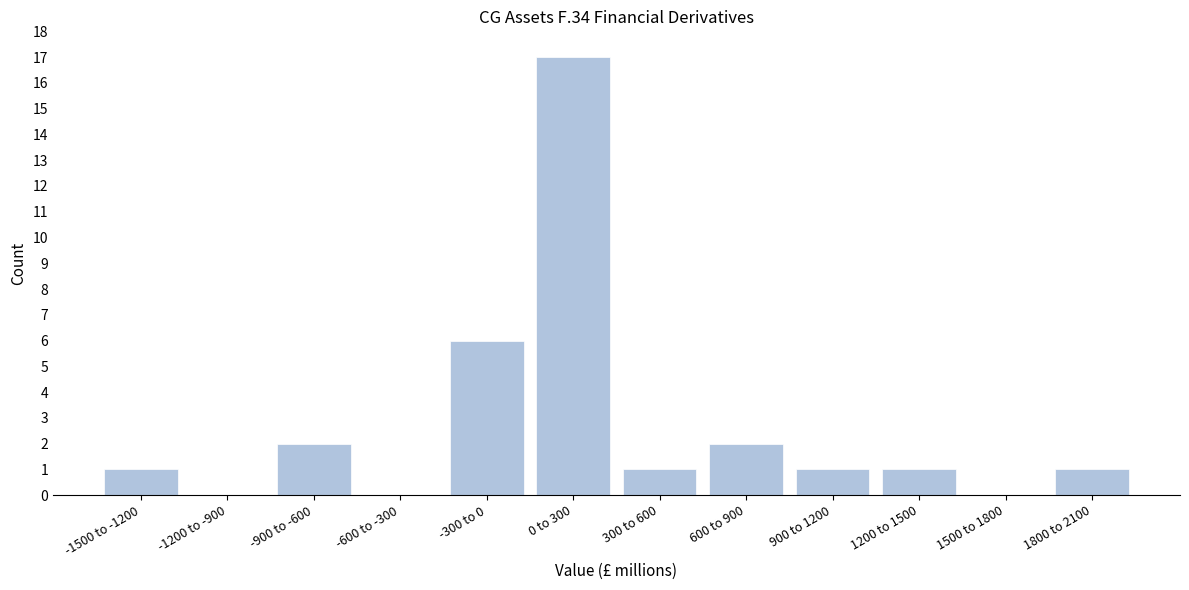

Reading right to left, transcribe all the data shown in this chart.

1800 to 2100=1	1500 to 1800=0	1200 to 1500=1	900 to 1200=1	600 to 900=2	300 to 600=1	0 to 300=17	-300 to 0=6	-600 to -300=0	-900 to -600=2	-1200 to -900=0	-1500 to -1200=1